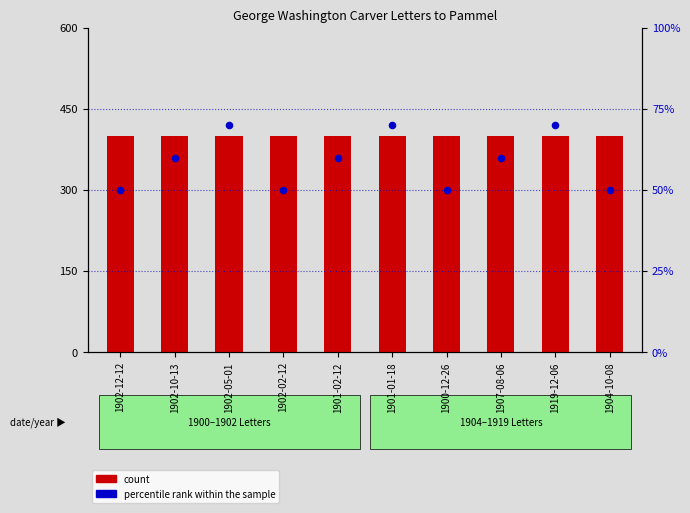

Is the value of count at 1902-10-13 greater than the value of percentile rank within the sample at 1919-12-06?

Yes